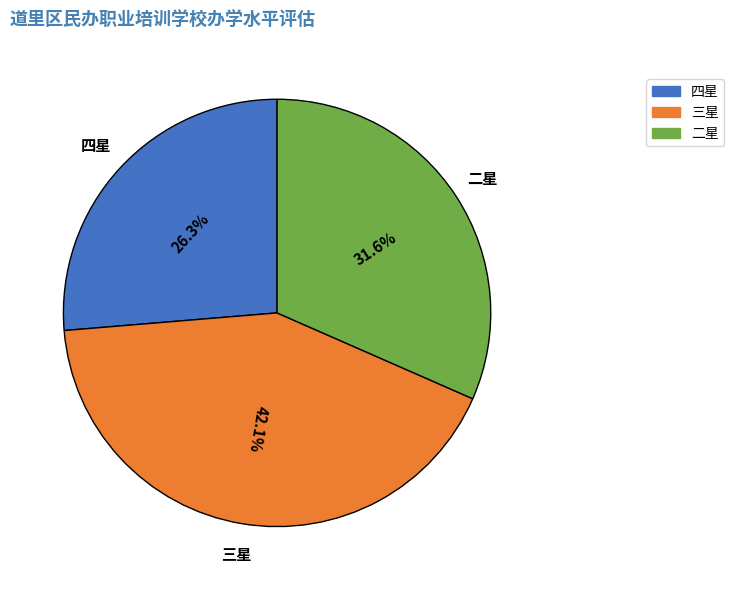

How many slices are in this pie chart?

3